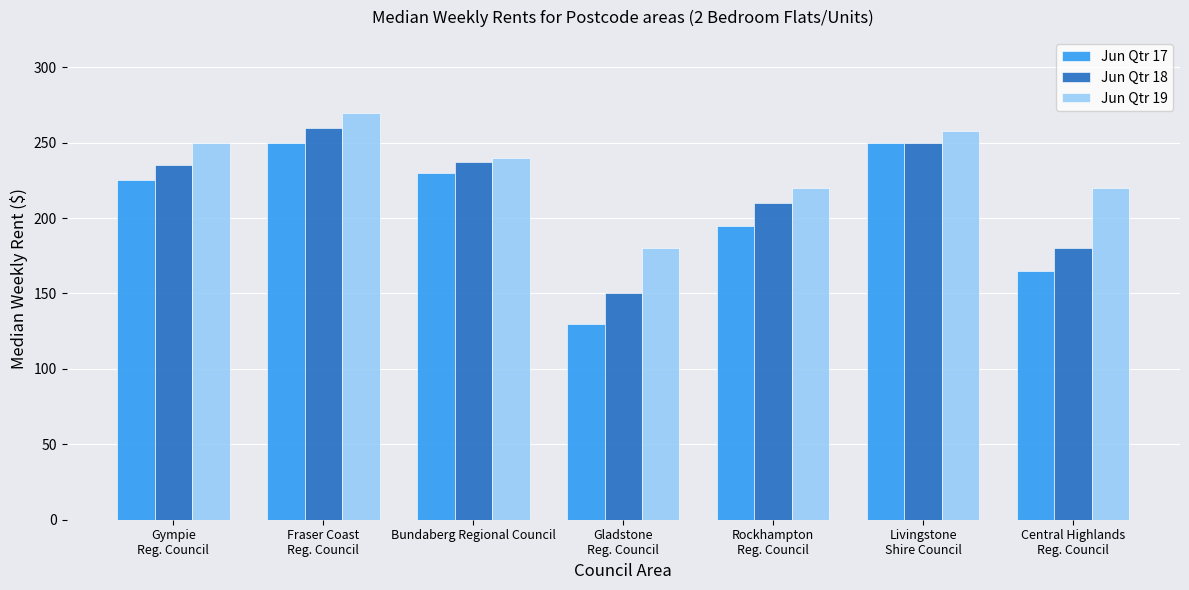

Rank the series by their average value, from highest to lowest.

Jun Qtr 19, Jun Qtr 18, Jun Qtr 17